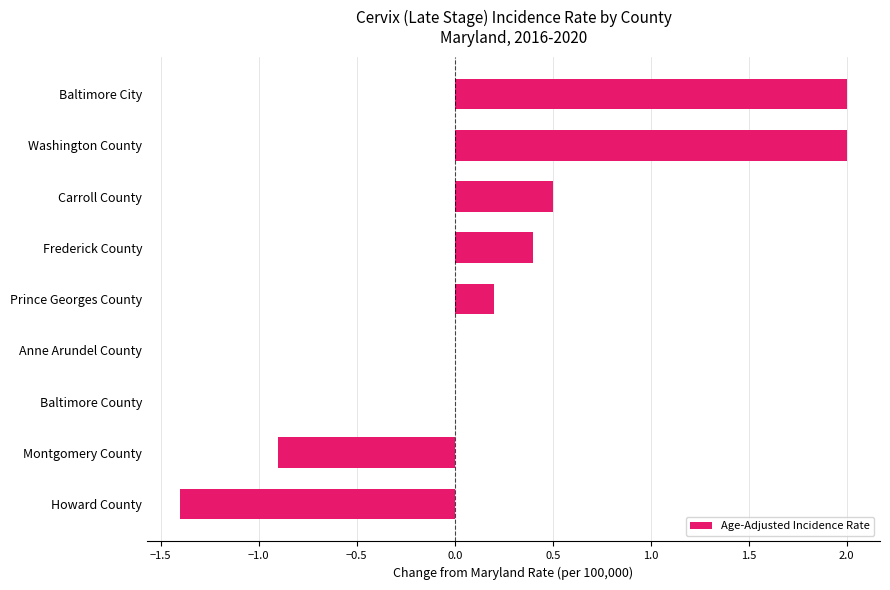

What is the change in value from Baltimore City to Baltimore County?

-2.0